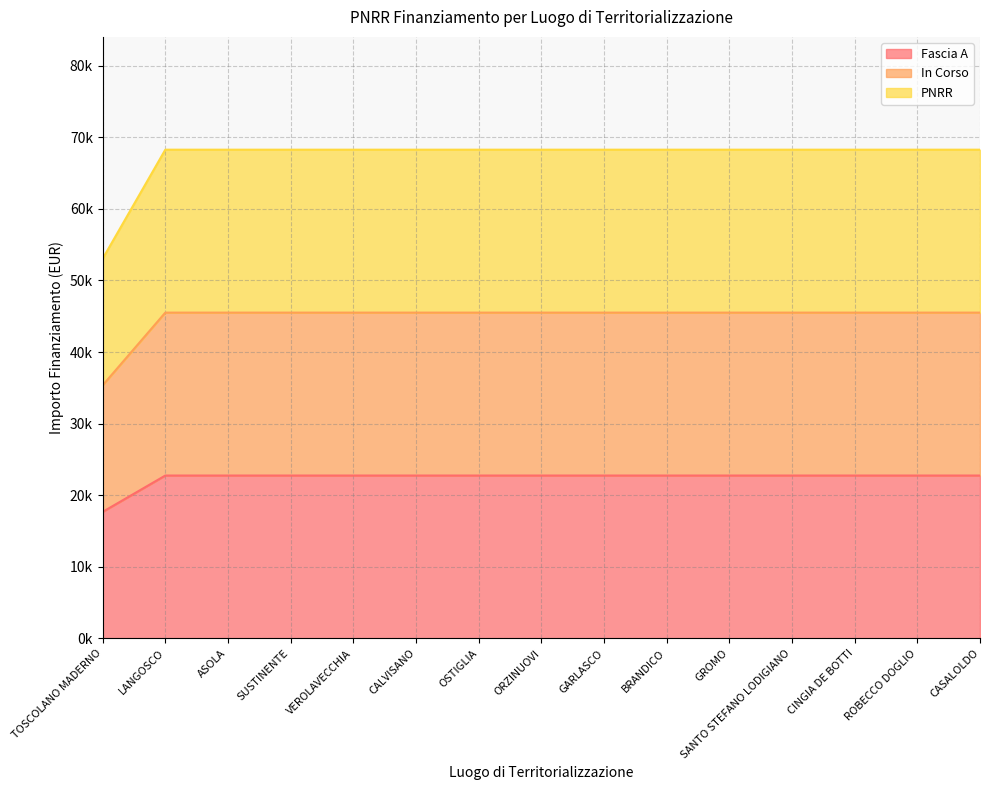

Rank the series by their maximum value, from lowest to highest.

Fascia A, In Corso, PNRR